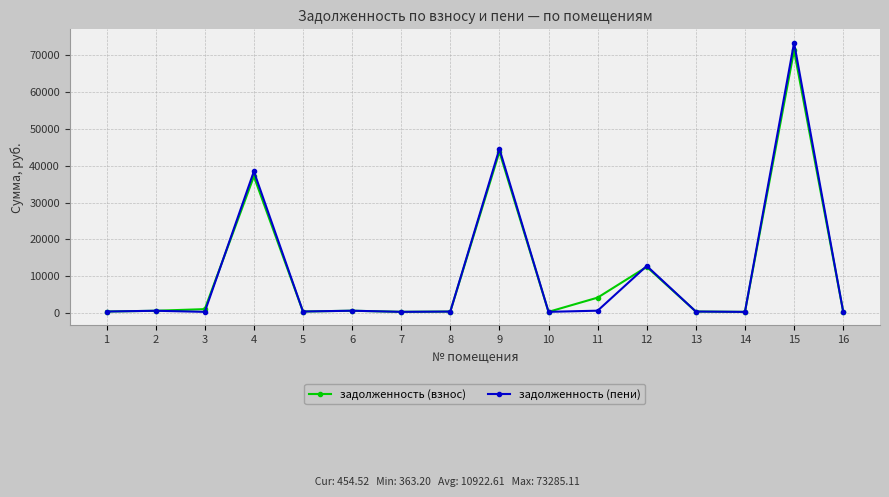

Is it true that задолженность (пени) equals 373.5 at 10?

True